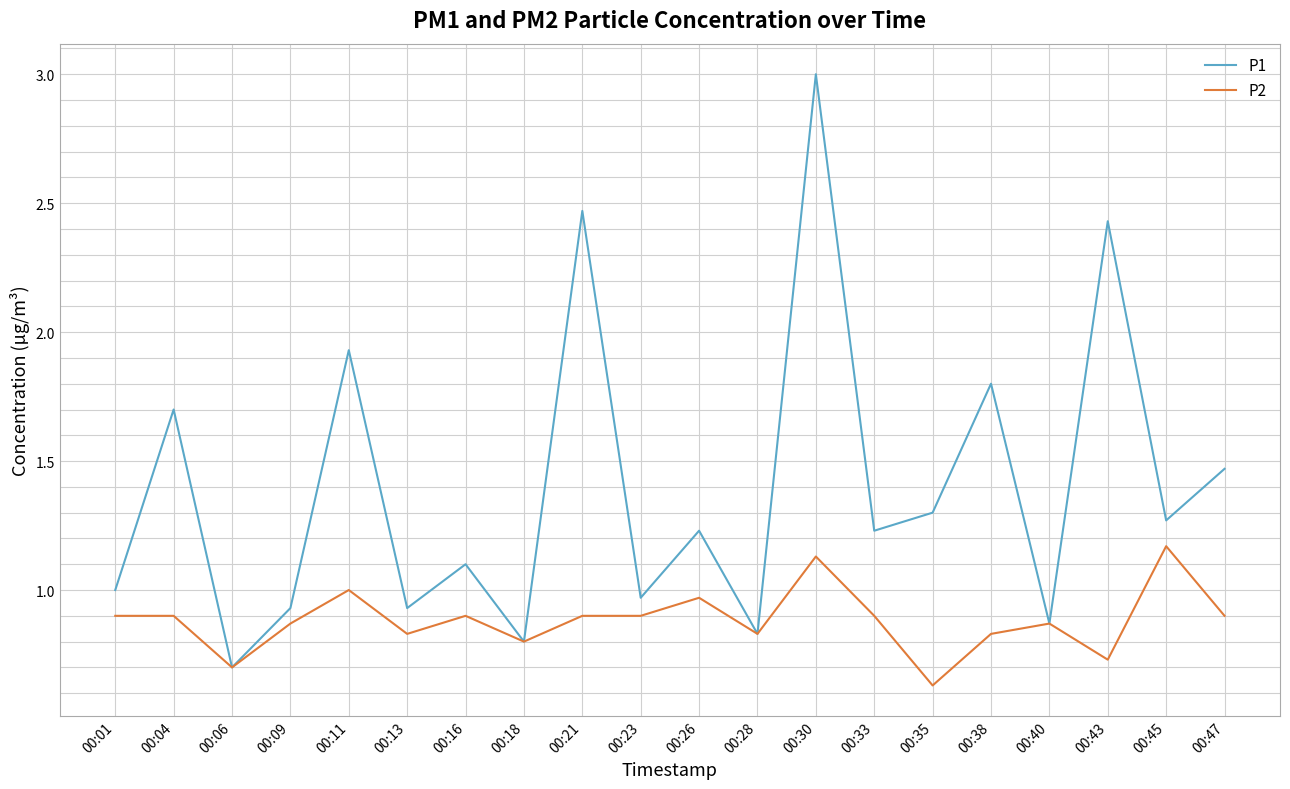

What is the difference between the maximum and minimum values in the P2 series?

0.5